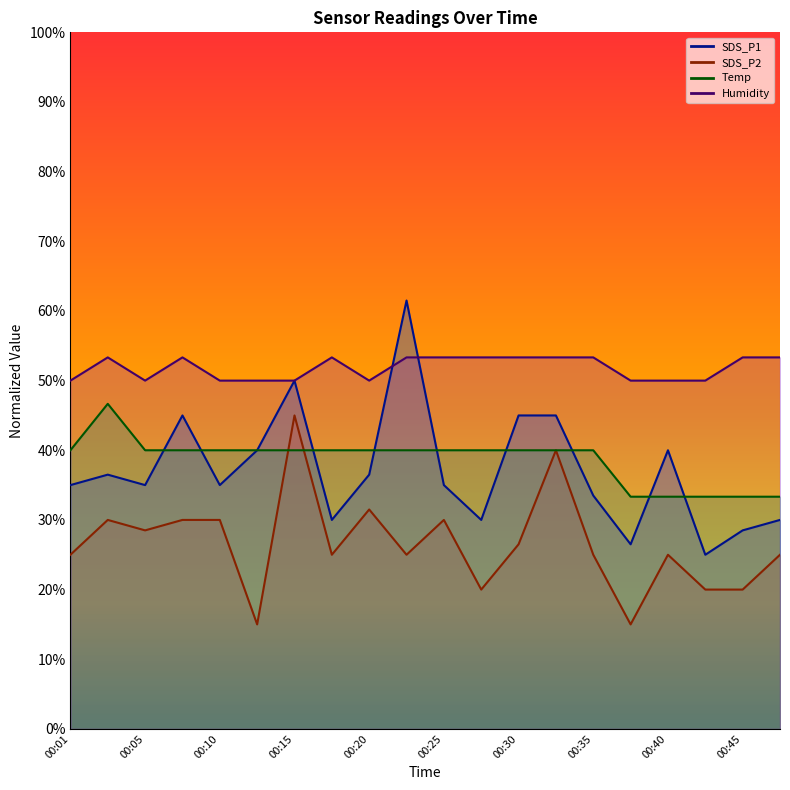

Does the chart have visible grid lines?

No